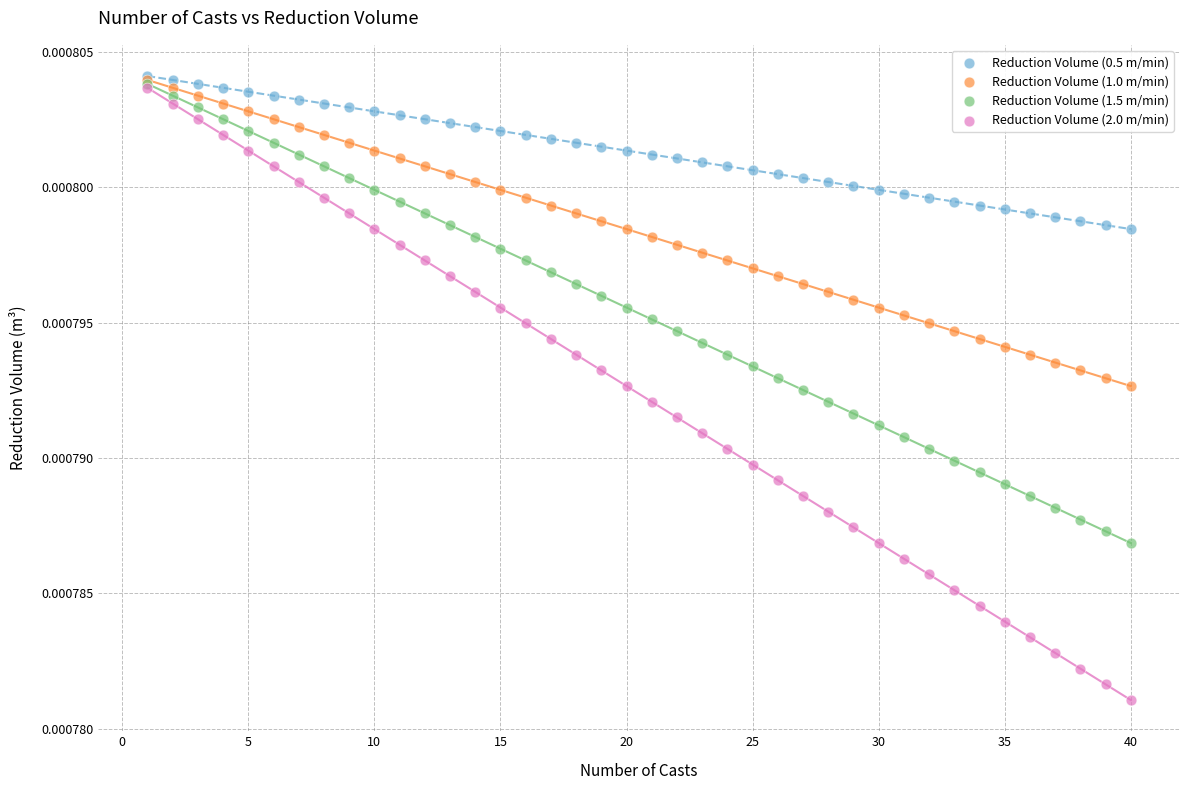

What are all the series names shown in the legend?

Reduction Volume (0.5 m/min), Reduction Volume (1.0 m/min), Reduction Volume (1.5 m/min), Reduction Volume (2.0 m/min)